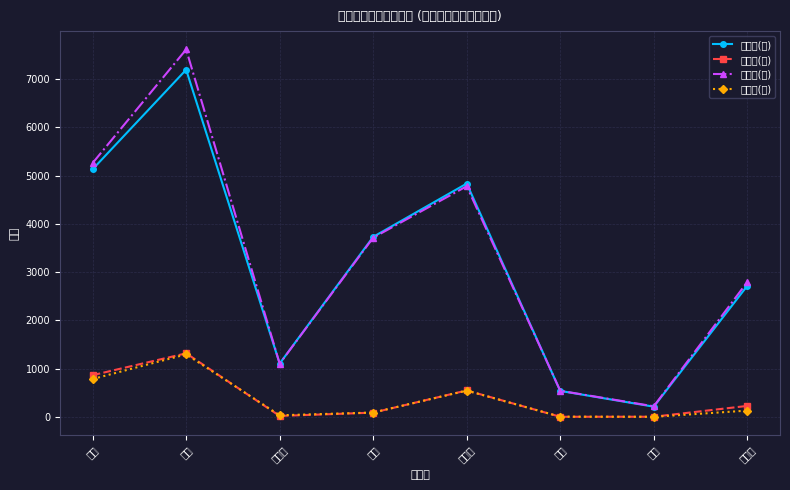

What is the average value of the 日本人(男) series?

3185